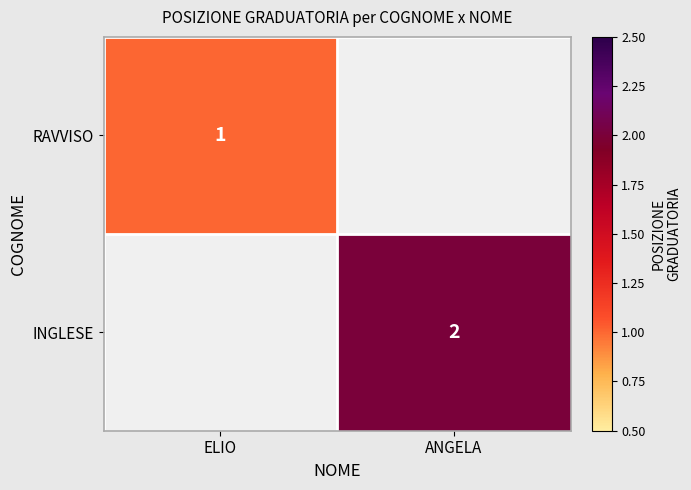

The value of RAVVISO at ELIO is 0. True or false?

False